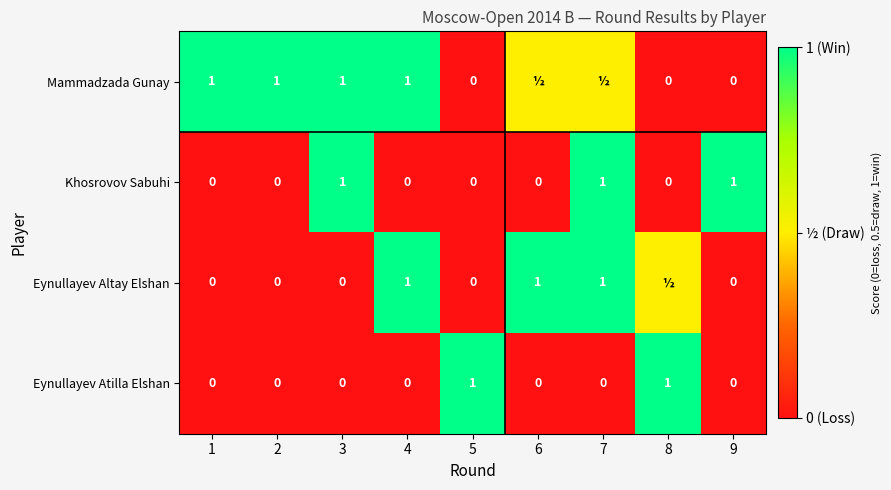

True or false: Eynullayev Atilla Elshan has a value of 0.0 at 4.

True